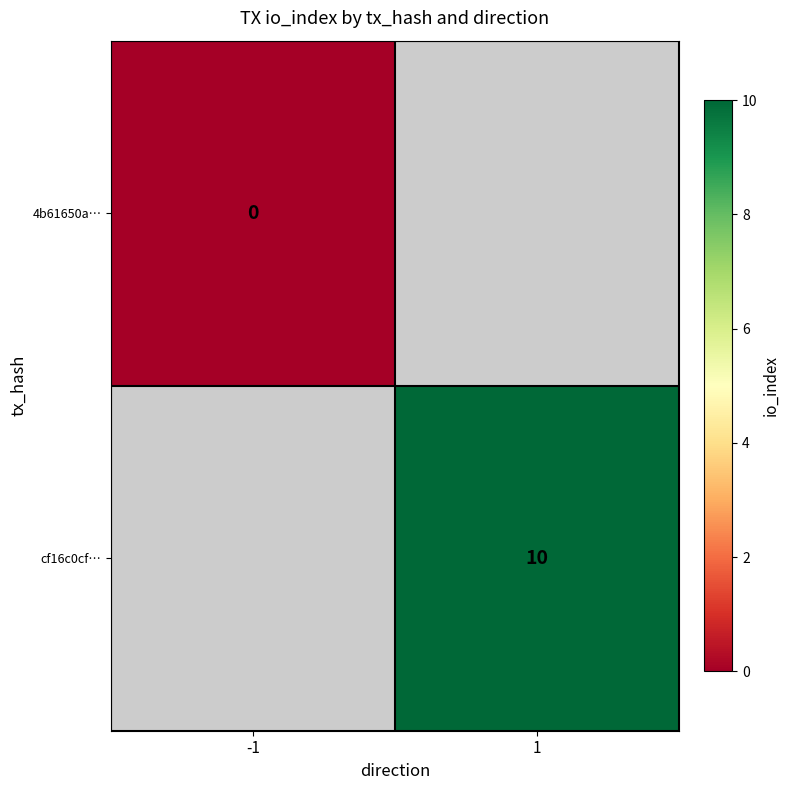

The value of cf16c0cf… at 1 is 14. True or false?

False